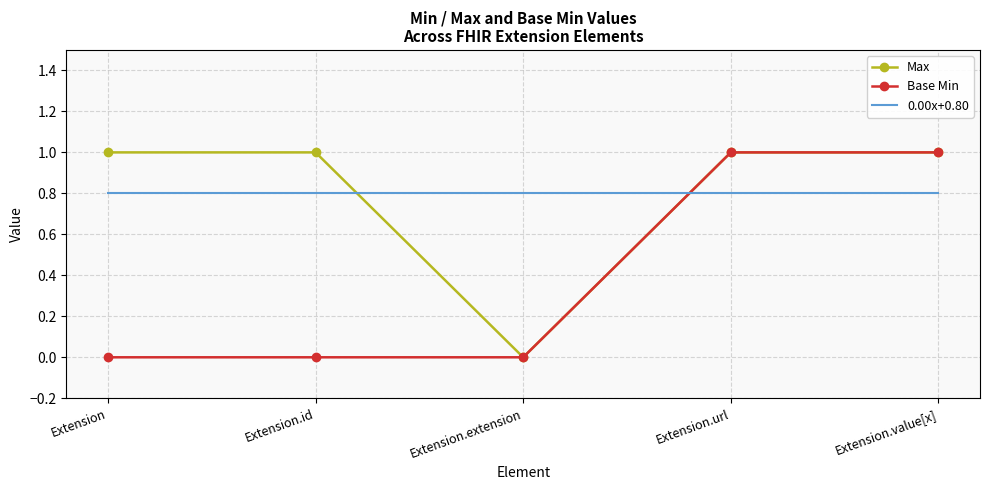

Read the Max value at Extension.id.

1.0